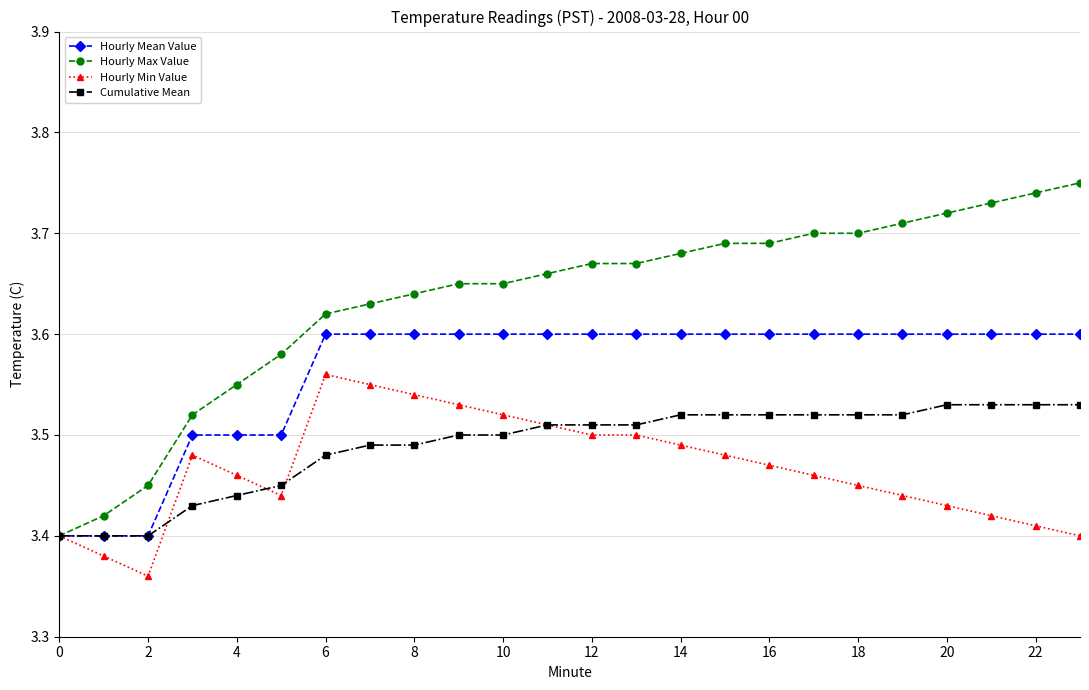

List the series in order of their peak value, highest first.

Hourly Max Value, Hourly Mean Value, Hourly Min Value, Cumulative Mean